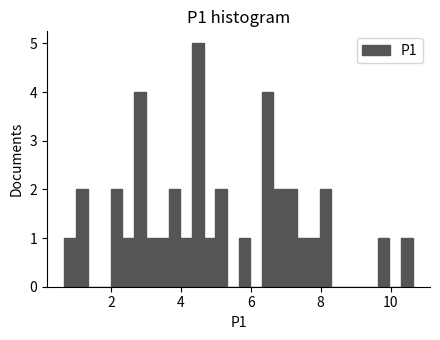

Read against the x-axis, roughly where is the centre of the tallest bar?

4.4